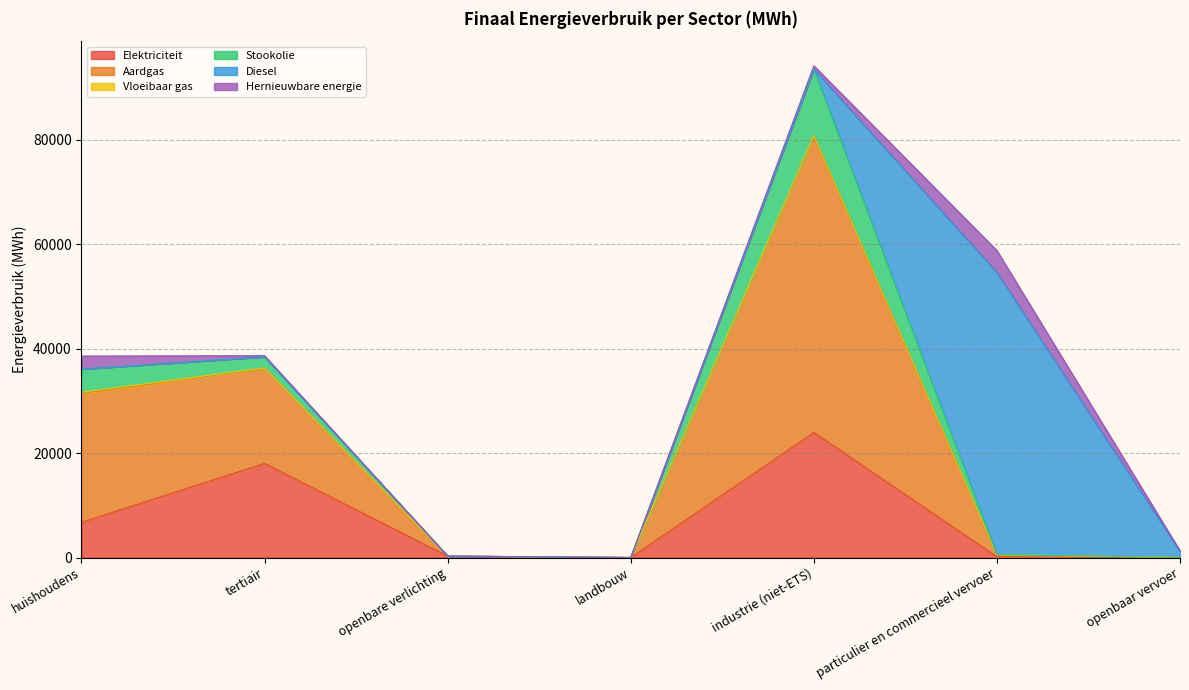

Where does the Elektriciteit series first go above 268?

huishoudens